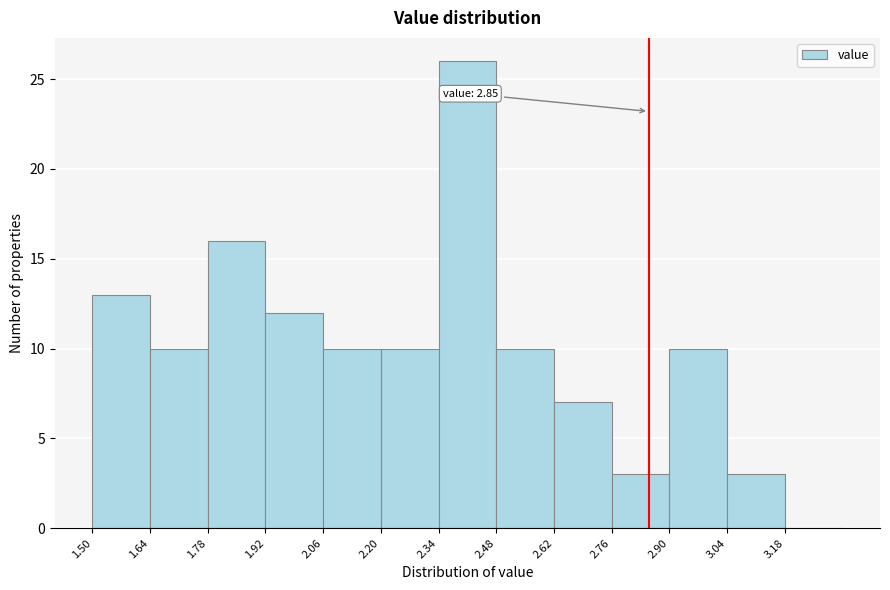

Which range on the x-axis has the tallest bar?

2.34 to 2.48